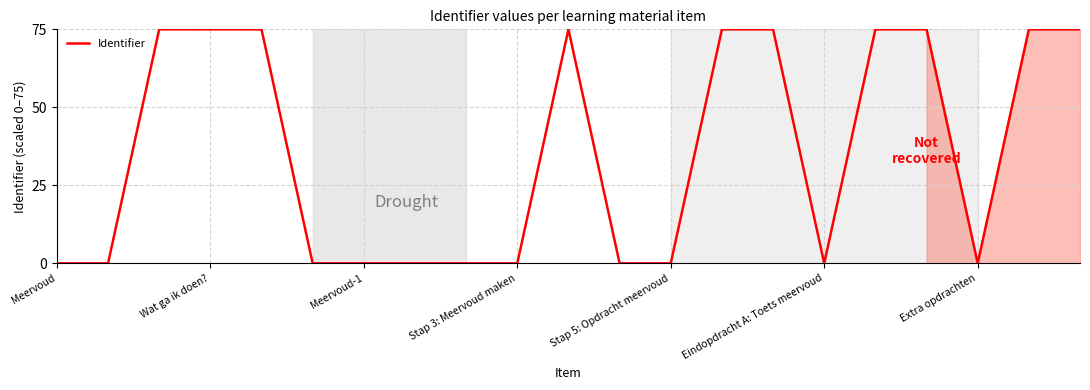

What is the greatest value displayed?

75.0